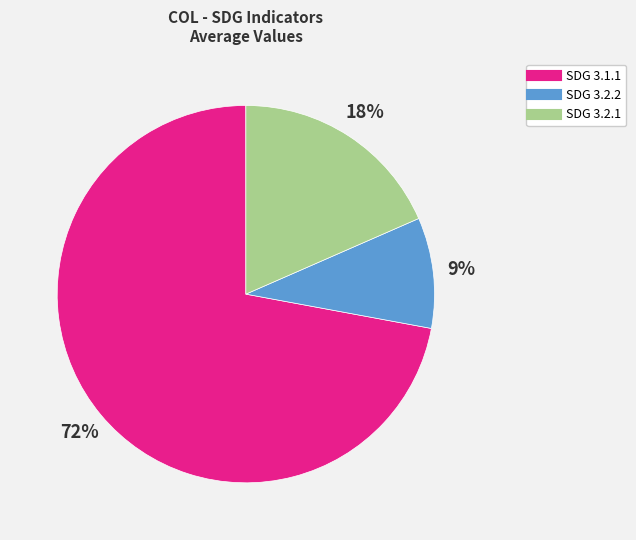

Which has a higher value, SDG 3.1.1 or SDG 3.2.2?

SDG 3.1.1